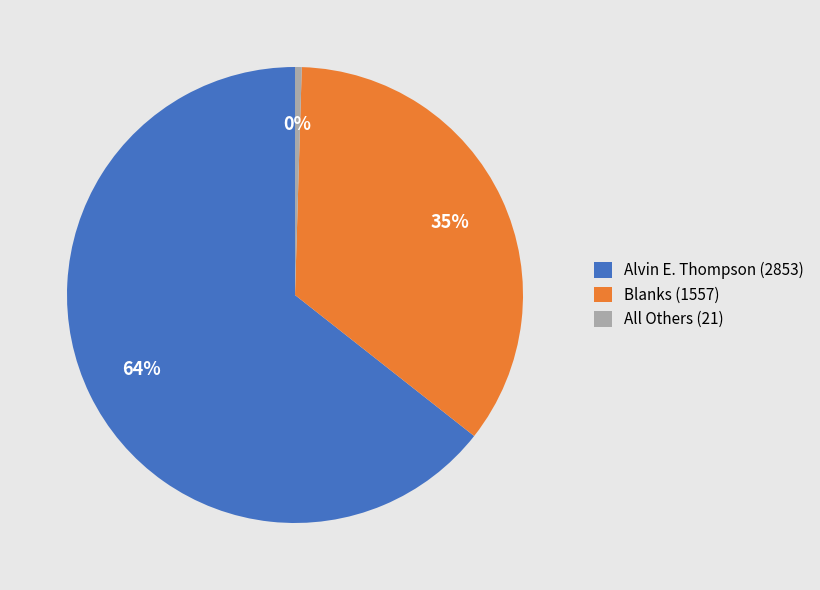

Which category has the biggest portion of the pie?

Alvin E. Thompson (2853)